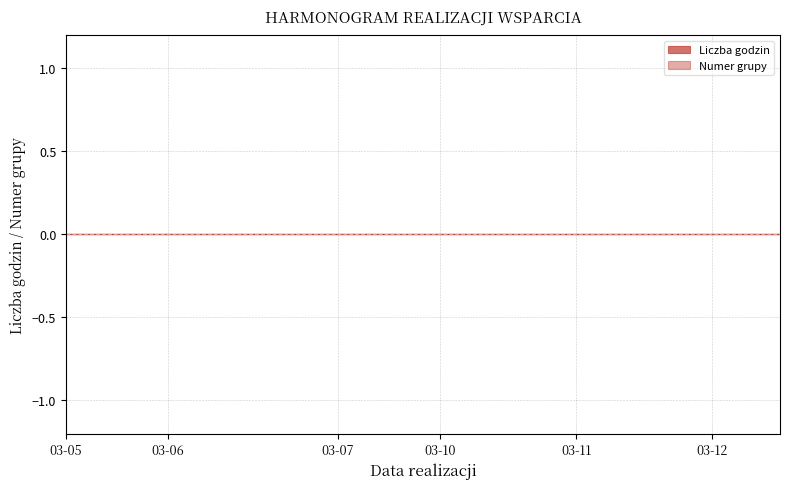

Which series has the largest range (max minus min)?

Liczba godzin